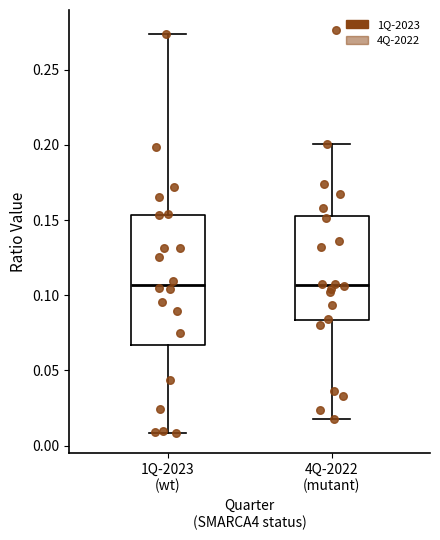

Reading left to right, transcribe this box plot: for each box, give where its median line is, the range the box spans, and where its two whiskers end, as read against the y-axis. The values are not printed on the chart, so give them approximately, as read against the axis.

1Q-2023 (wt): median 0.105, box 0.065 to 0.155, whiskers 0.010 to 0.275
4Q-2022 (mutant): median 0.105, box 0.085 to 0.155, whiskers 0.015 to 0.200